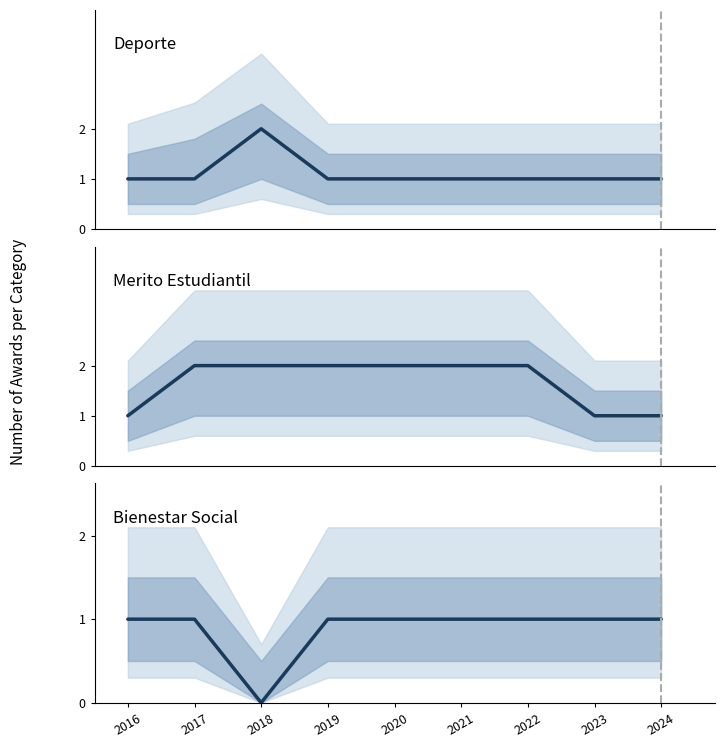

Reading right to left, list all the values displayed in this chart.

Deporte: 1	1	1	1	1	1	2	1	1
Merito Estudiantil: 1	1	2	2	2	2	2	2	1
Bienestar Social: 1	1	1	1	1	1	0	1	1